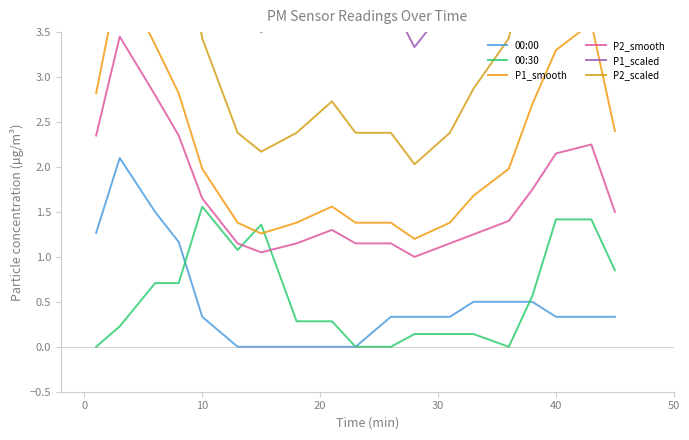

Which series ends up on top after the final intersection of P1_smooth and 00:30?

P1_smooth